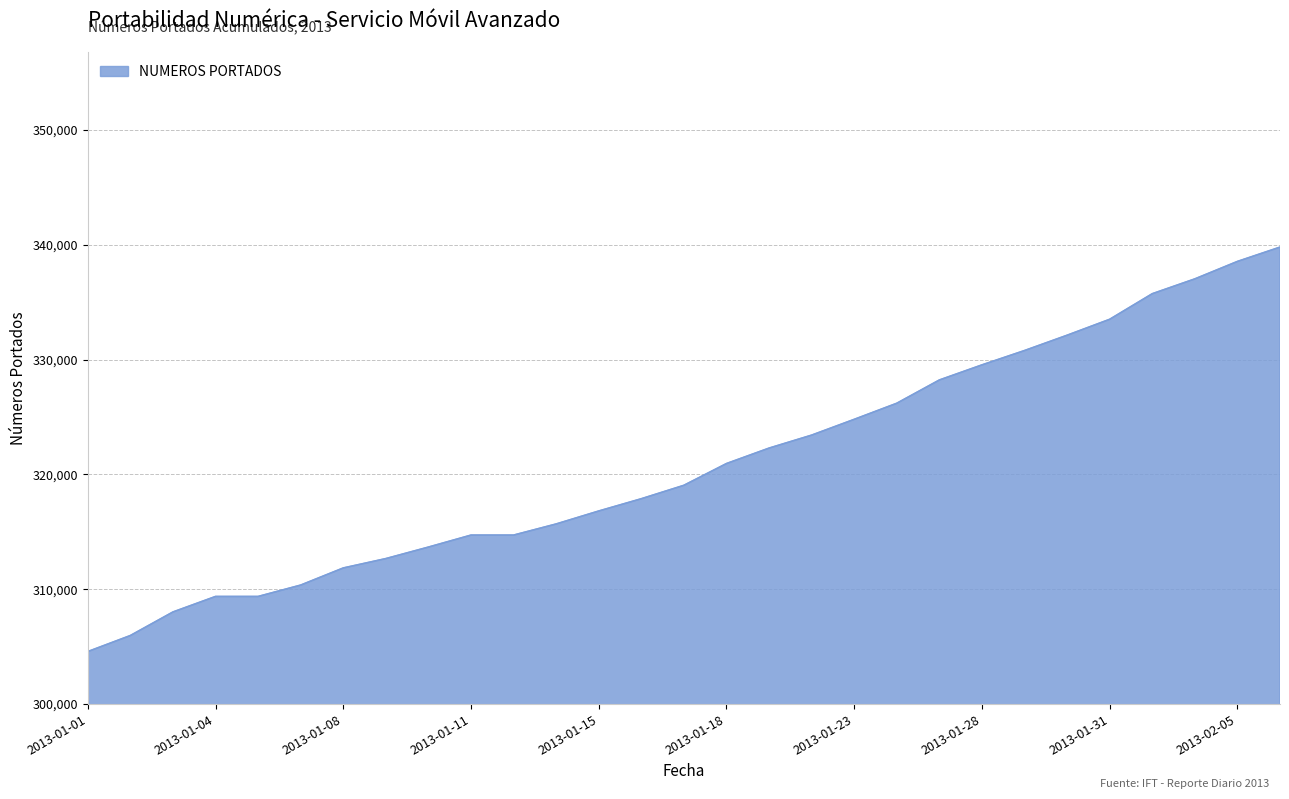

What is the greatest value displayed?

339786